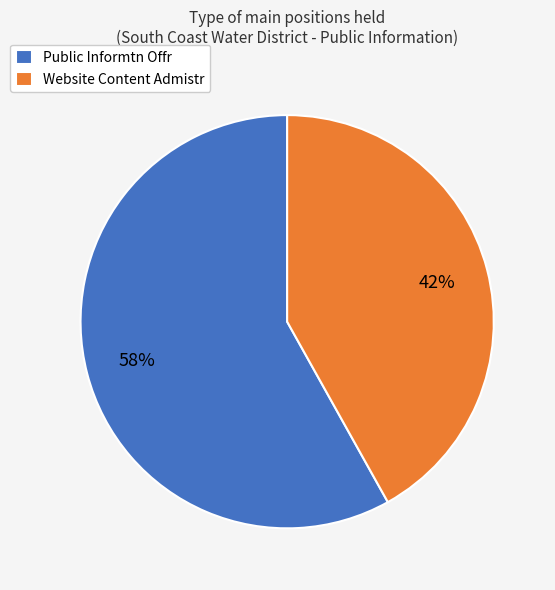

To the nearest percent, what percentage of the pie is Website Content Admistr?

42%